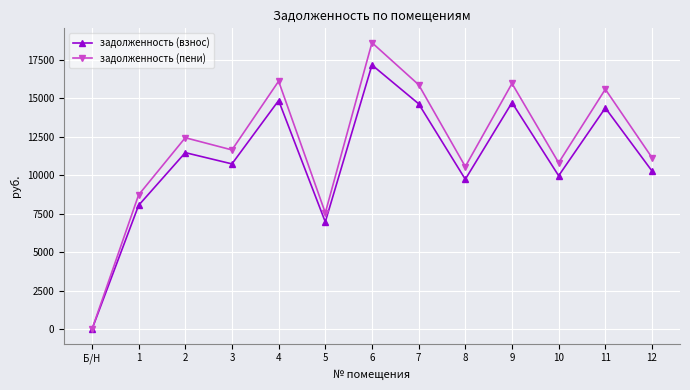

At which category does задолженность (пени) reach its first local peak?

2